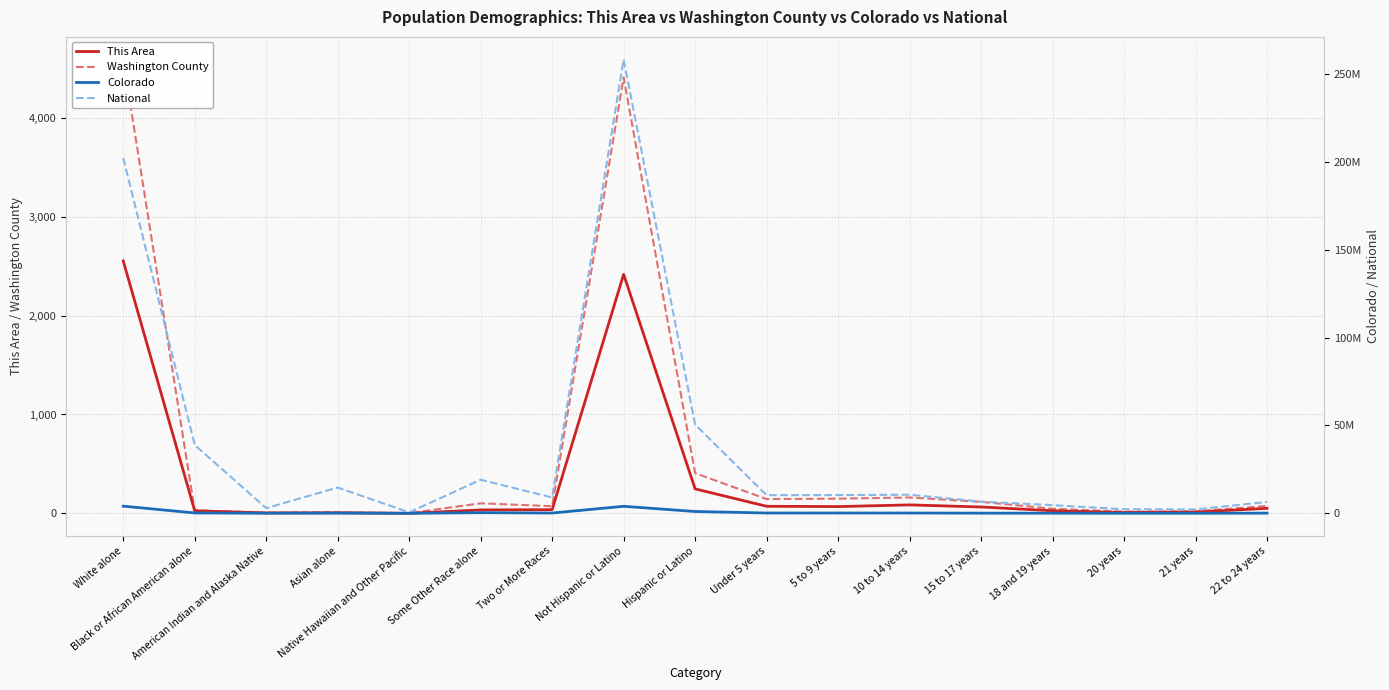

Rank the series by their maximum value, from lowest to highest.

This Area, Washington County, Colorado, National